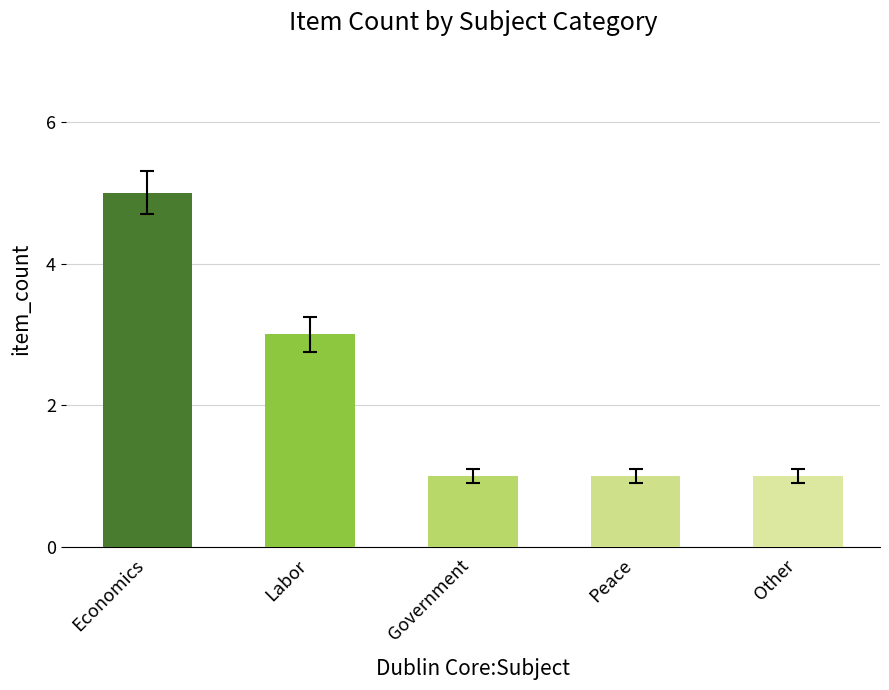

What is the greatest value displayed?

5